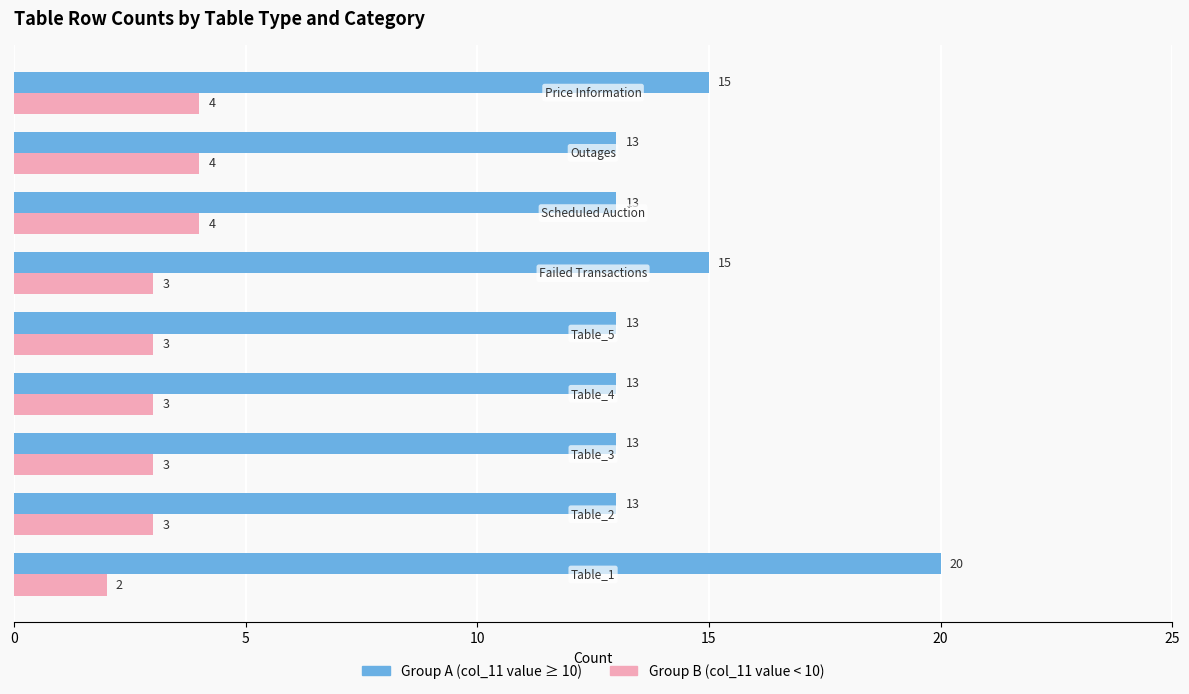

What is the greatest value displayed?

20